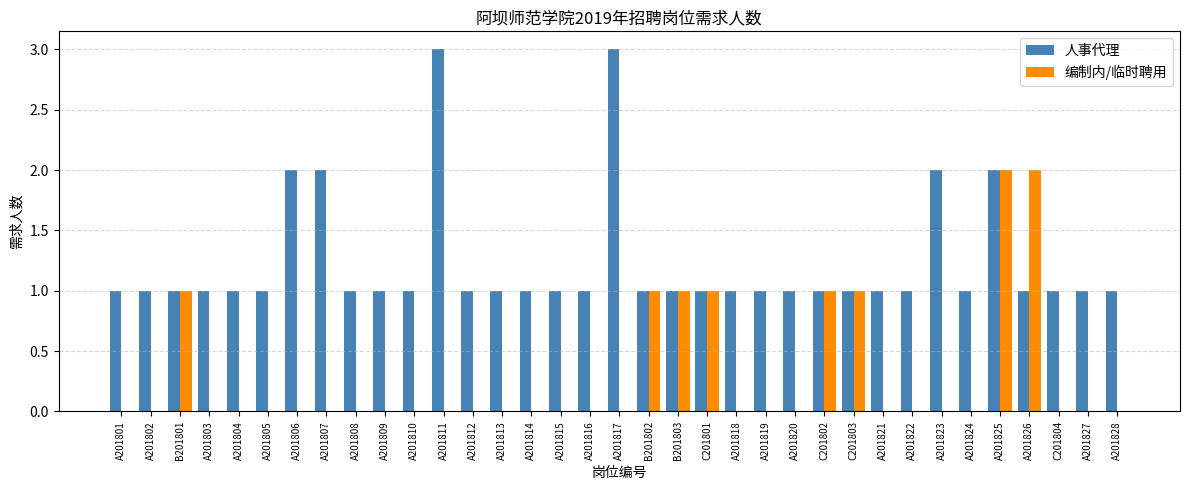

The 编制内/临时聘用 series shows 0 at A201805. True or false?

True